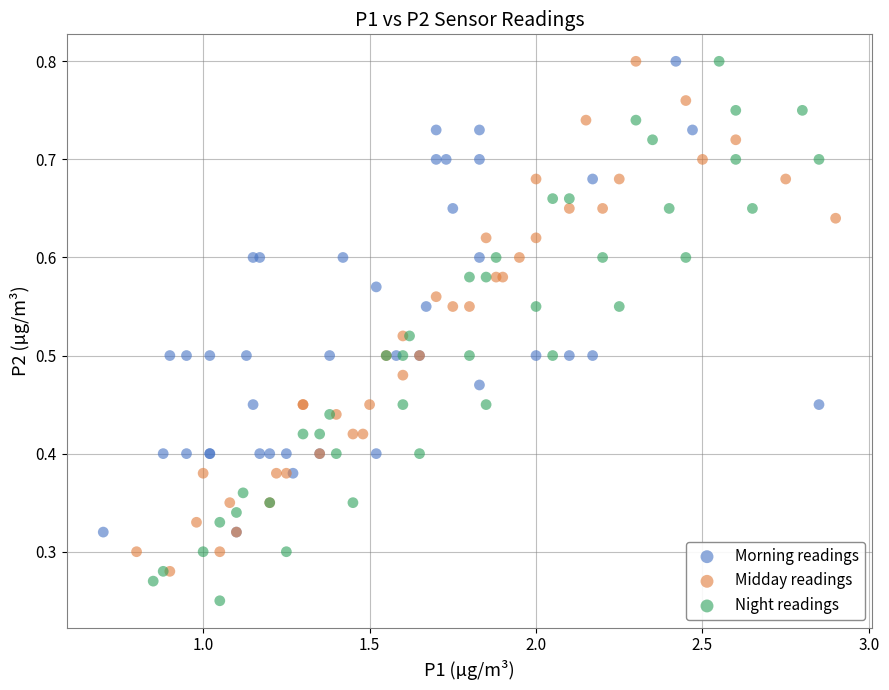

Which series contains the lowest Y value?

Night readings